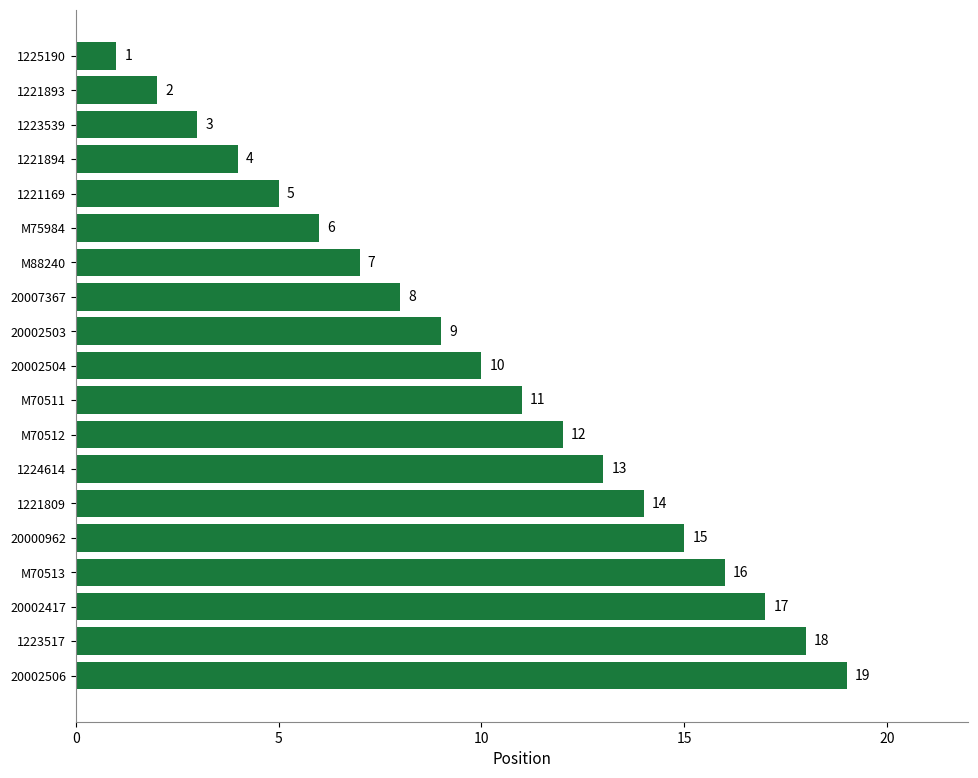

Is it true that the value at M88240 is 9?

False